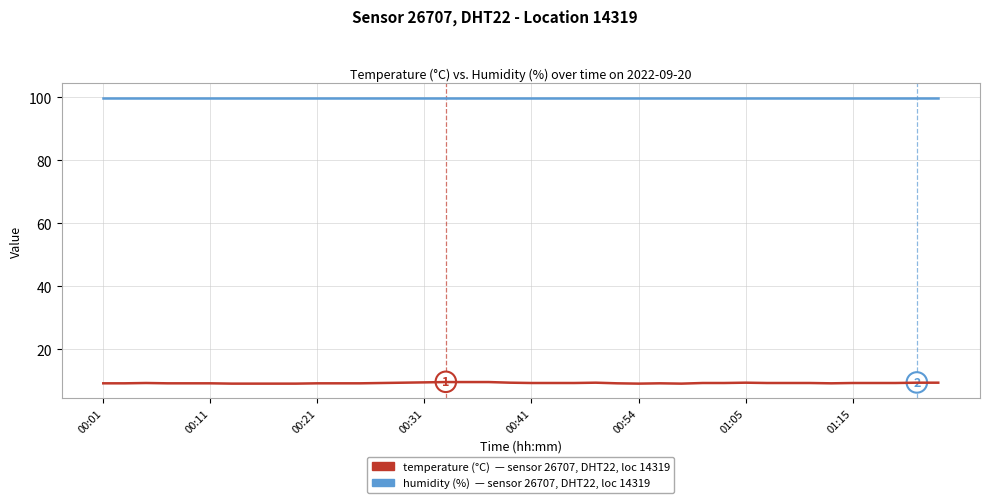

What is the minimum value shown in the chart?

9.1